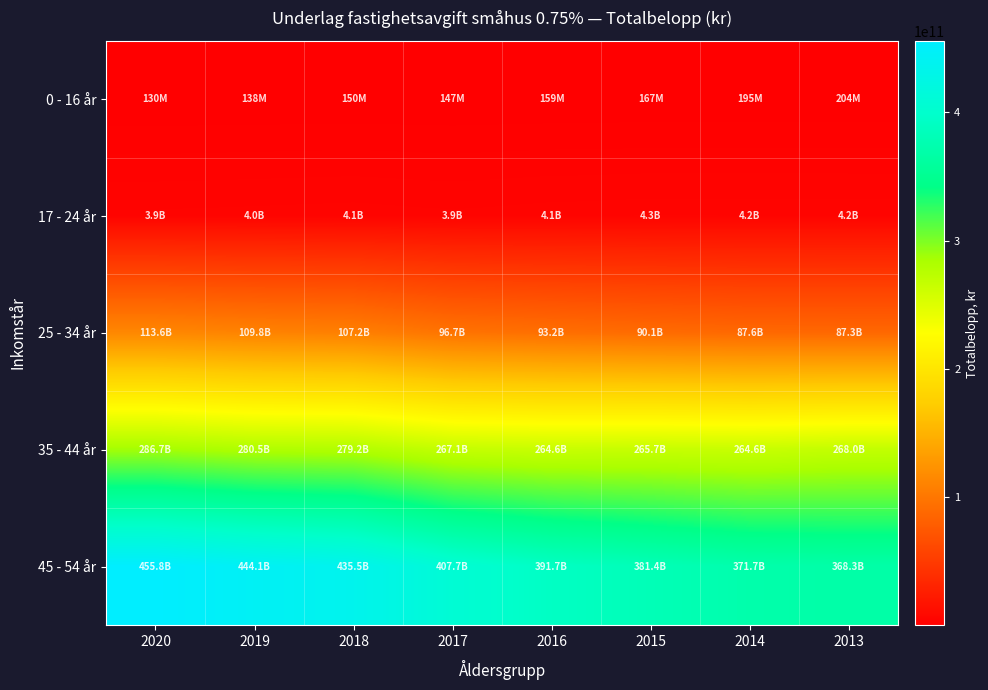

Rank the series by their maximum value, from lowest to highest.

0 - 16 år, 17 - 24 år, 25 - 34 år, 35 - 44 år, 45 - 54 år